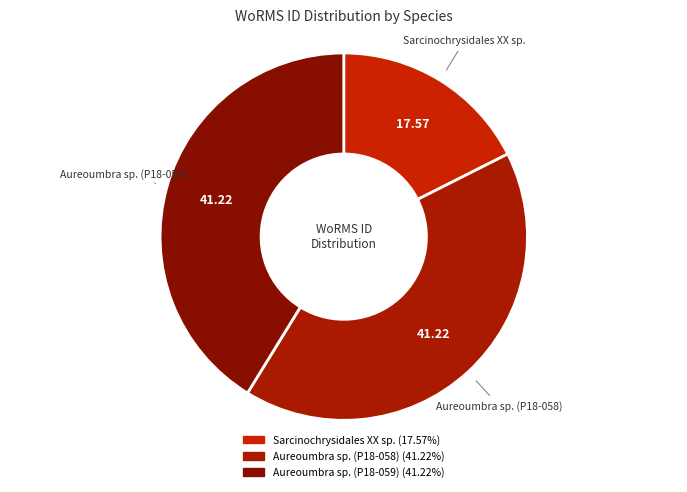

Do Aureoumbra sp. (P18-059) and Sarcinochrysidales XX sp. together represent more than half of the pie?

Yes